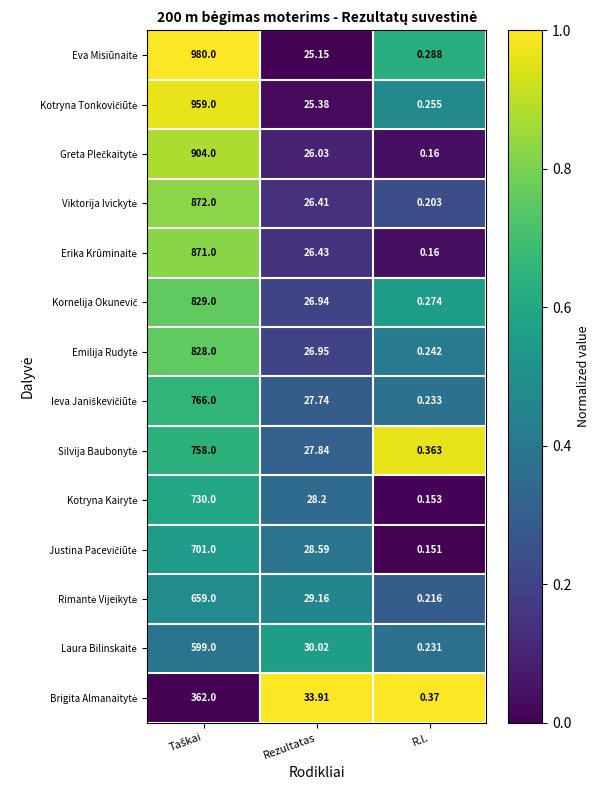

At which category does the chart reach its minimum across all series?

R.l.